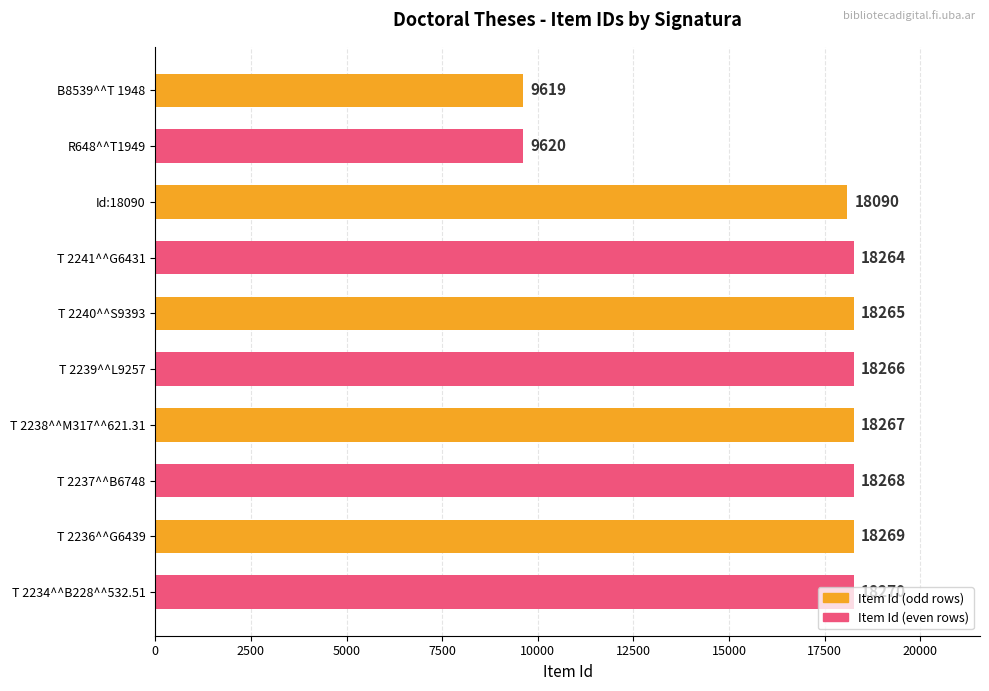

How many series are shown in this chart?

1